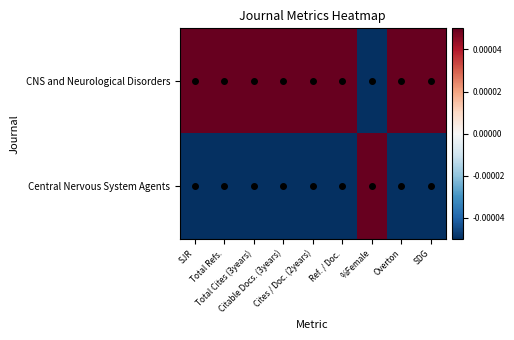

At which label is Central Nervous System Agents closest to 0?

SJR